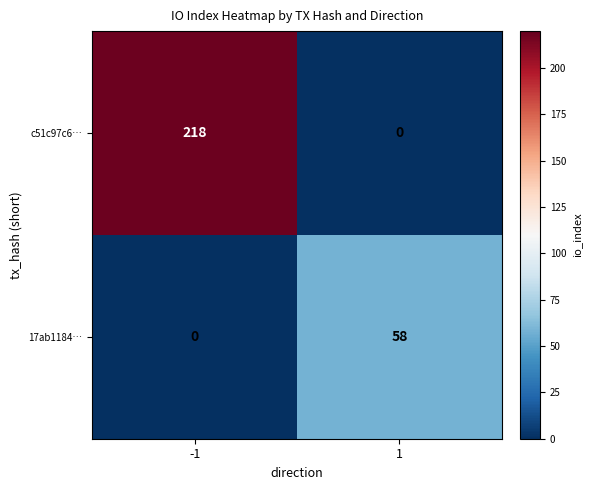

Which series changed the most between -1 and 1?

c51c97c6…